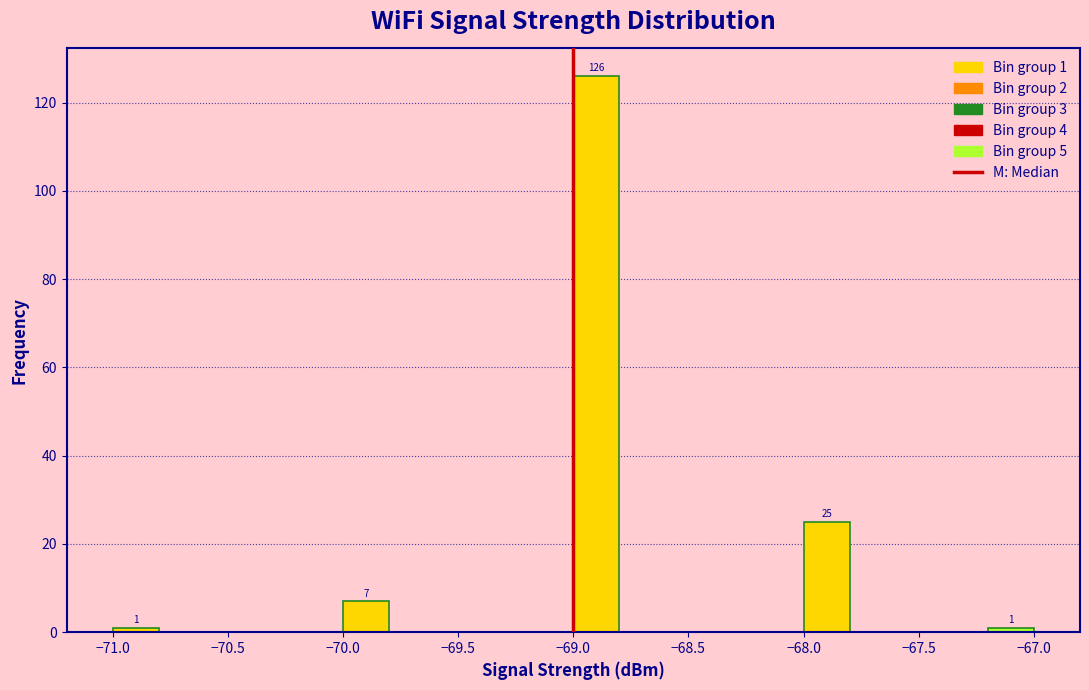

Which range on the x-axis has the tallest bar?

-69.0 to -68.8